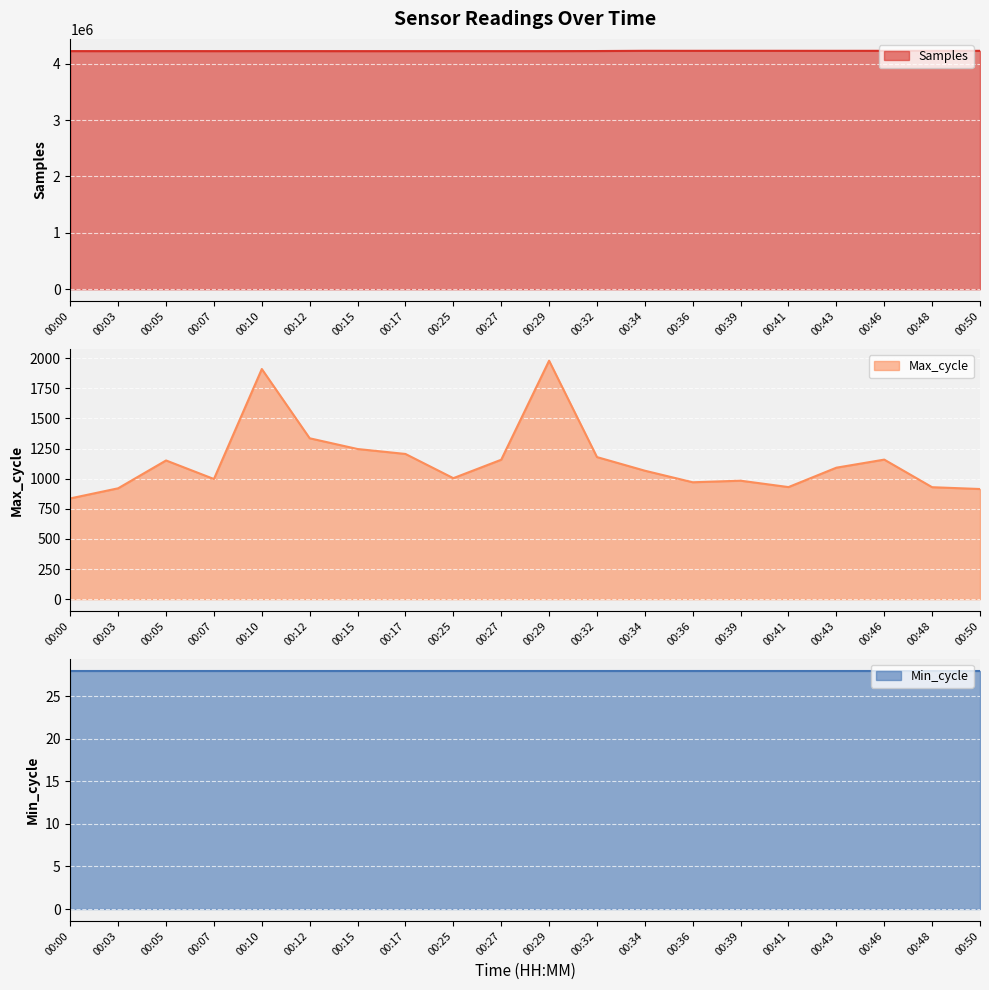

What is the value of the Samples point at the 14th from the left?

4227015